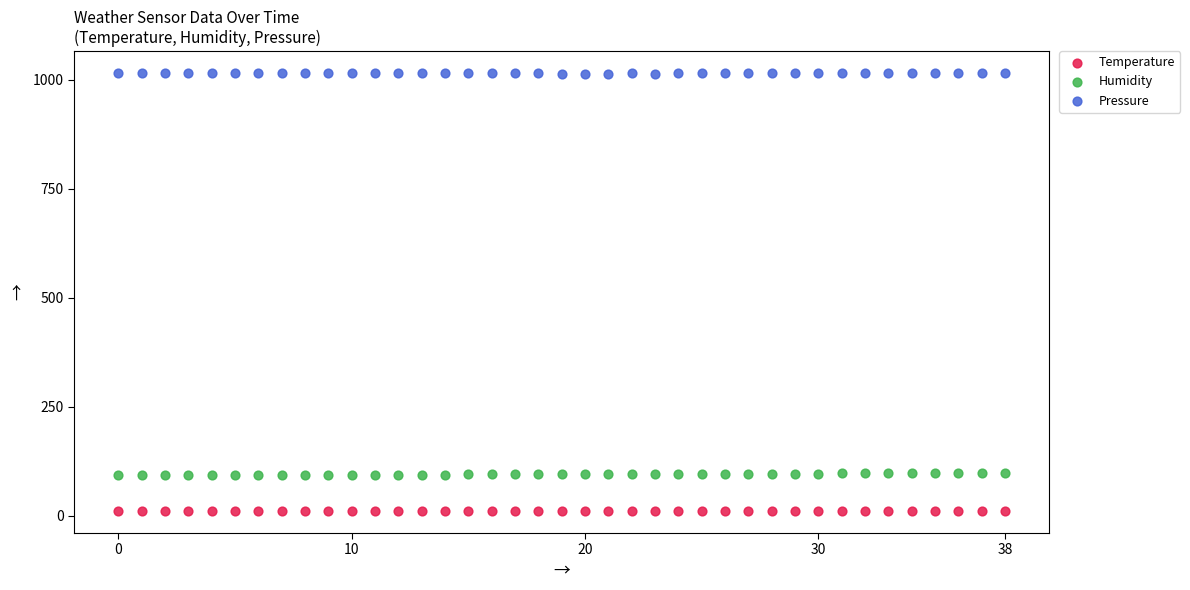

Across all data points, what is the range of Y values (max minus min)?

1004.4